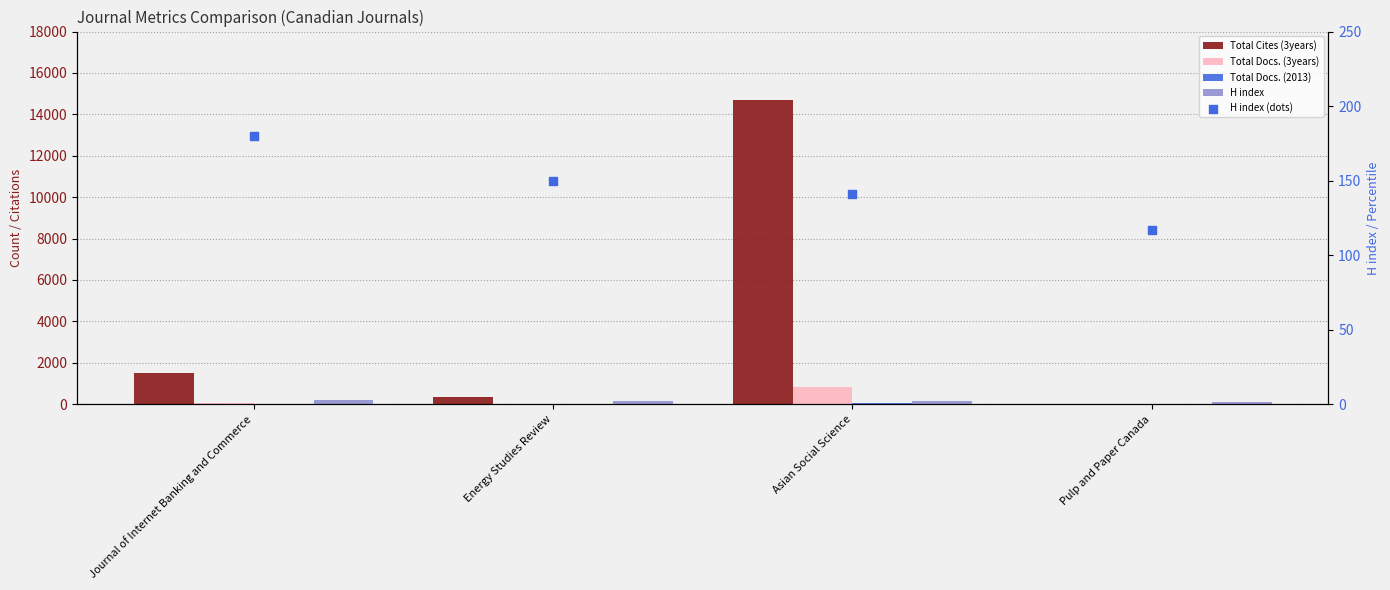

Which series has the largest Y range (max minus min)?

Total Cites (3years)